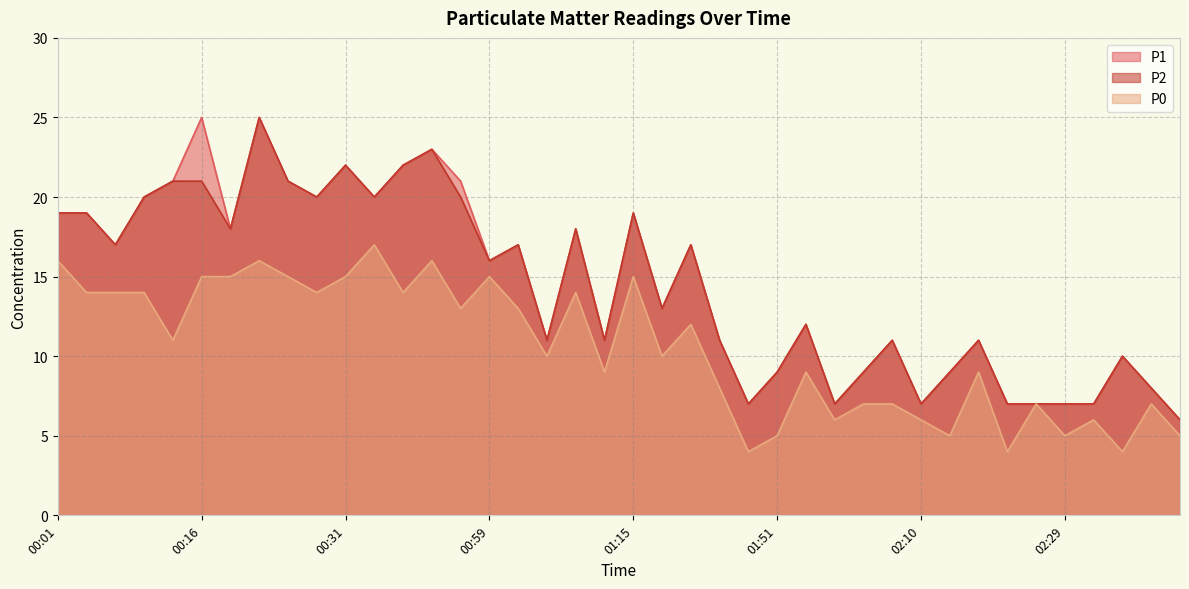

The value of P0 at 00:40 is 4. True or false?

False